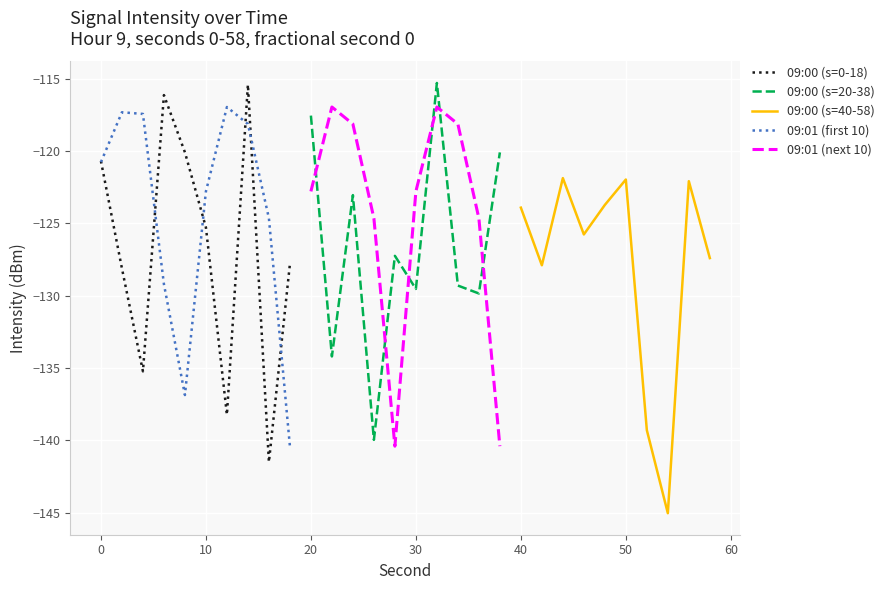

What is the approximate value of 09:00 (s=0-18) at 0?

-120.7